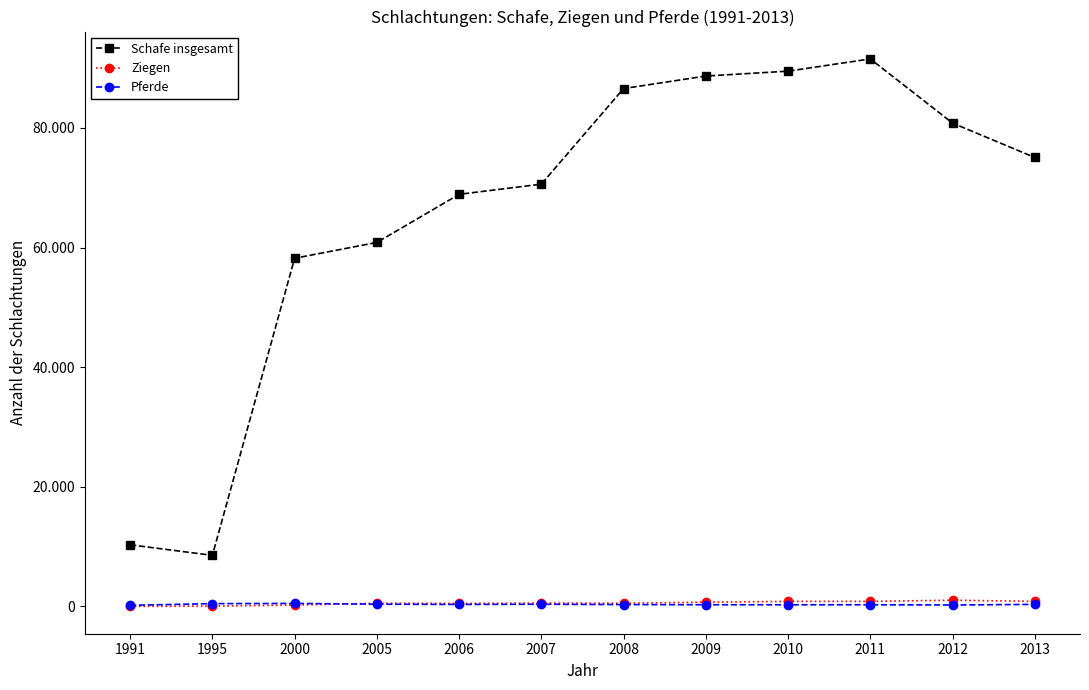

At which label is Pferde closest to 345?

2013